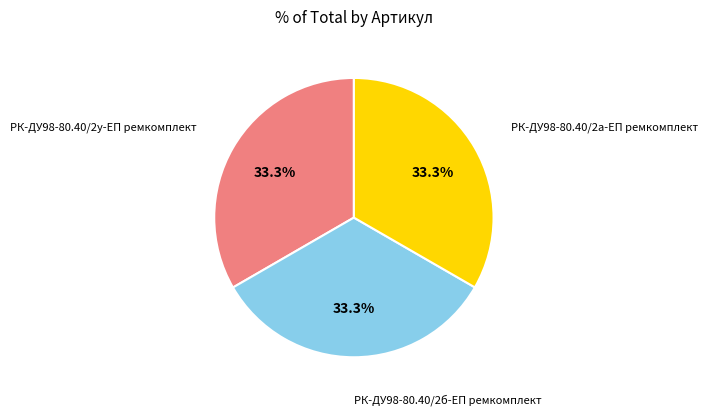

Approximately how many times larger is the value at РК-ДУ98-80.40/2б-ЕП ремкомплект compared to РК-ДУ98-80.40/2у-ЕП ремкомплект?

1.0